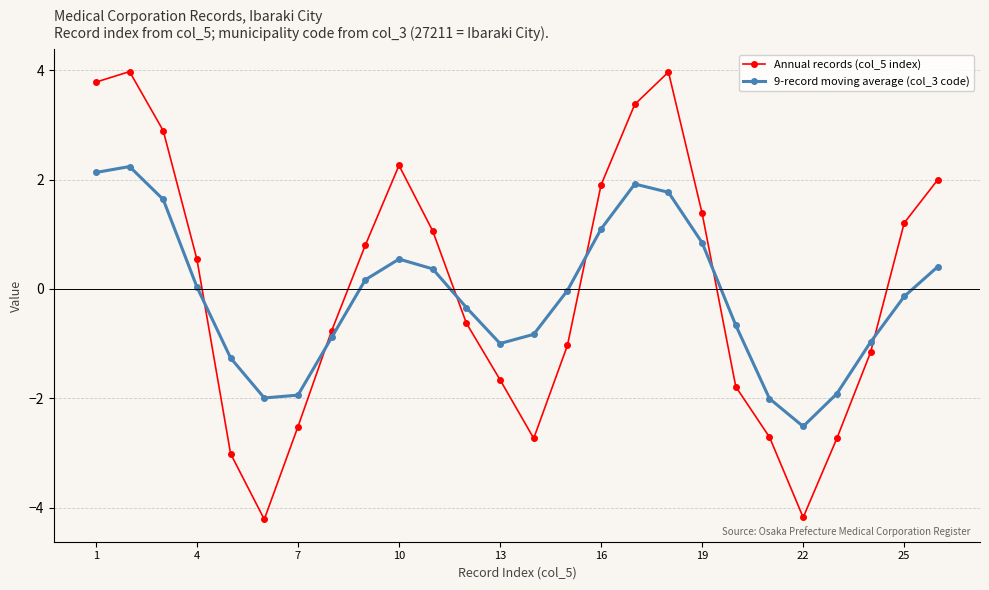

What is the sum of all 9-record moving average (col_3 code) values?

-3.3